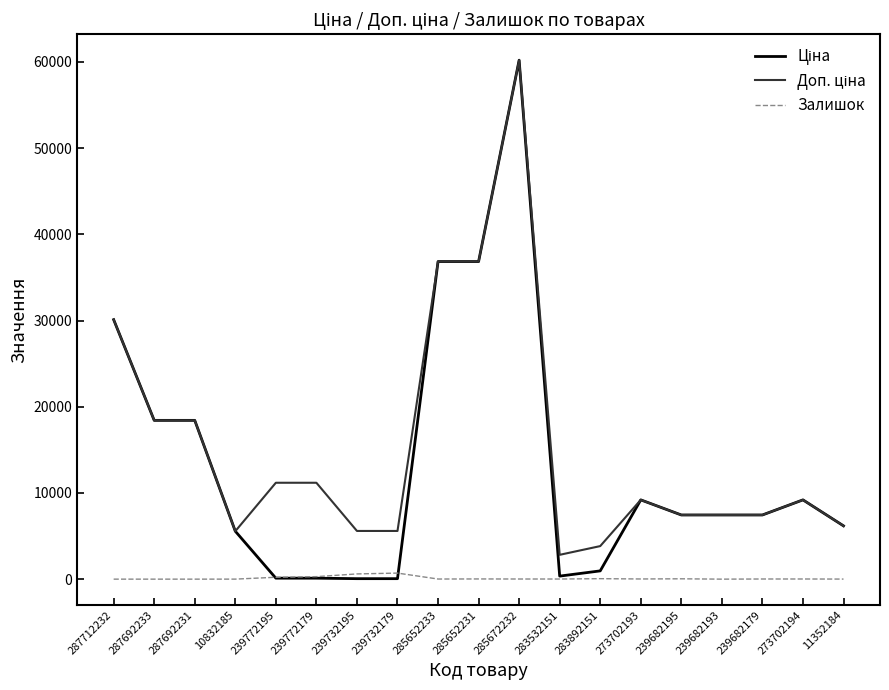

Is this an area chart (filled region under the line)?

No